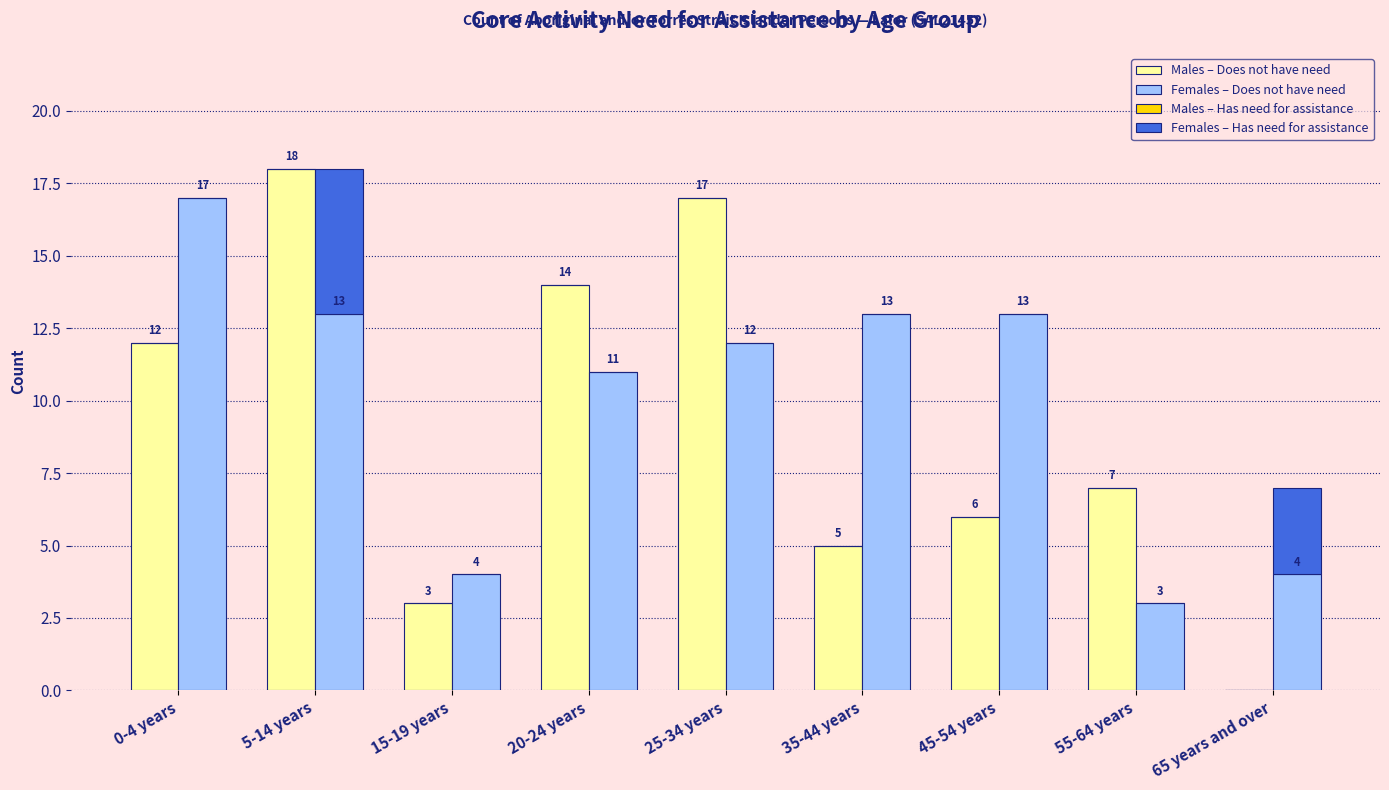

At 25-34 years, list the series in order from largest to smallest.

Males – Does not have need, Females – Does not have need, Males – Has need for assistance, Females – Has need for assistance